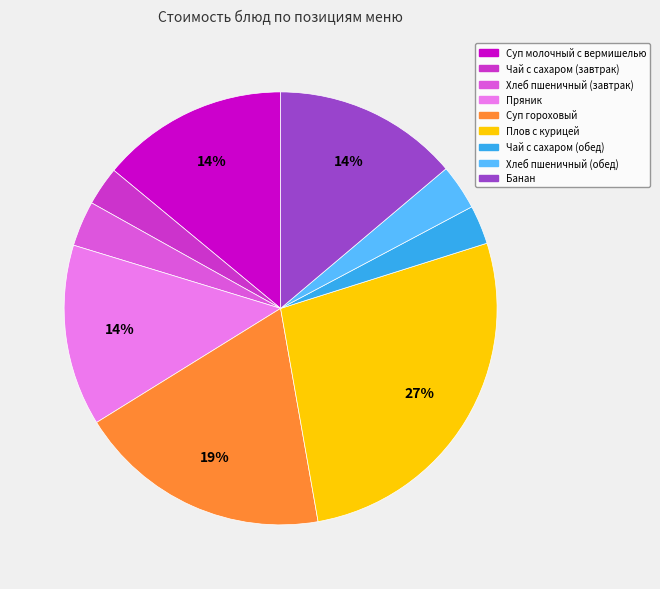

Do Суп гороховый and Чай с сахаром (обед) together represent more than half of the pie?

No